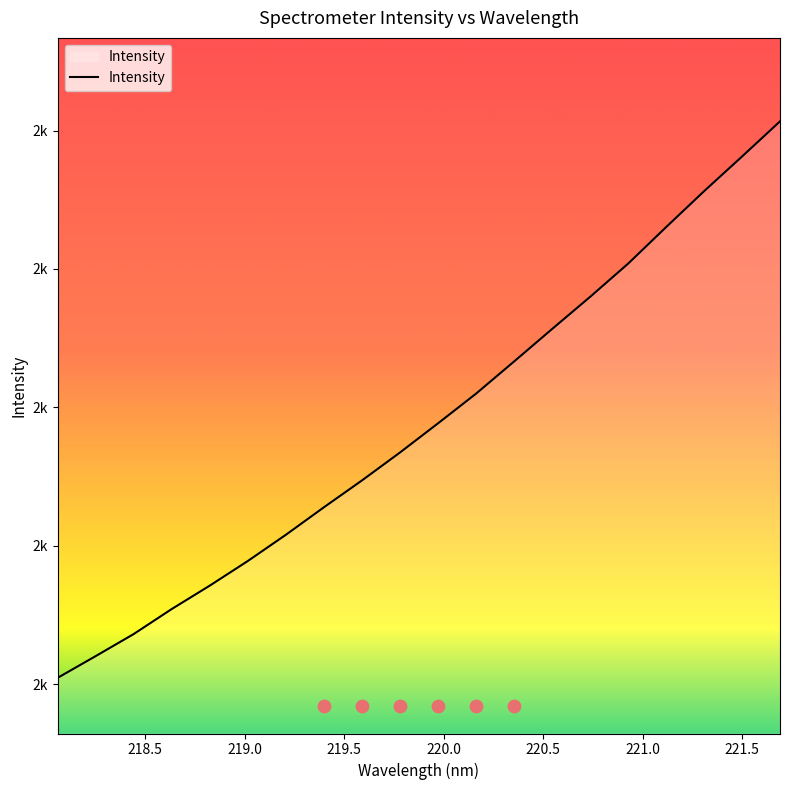

Between 219.5 and 221.0, which is larger?

221.0